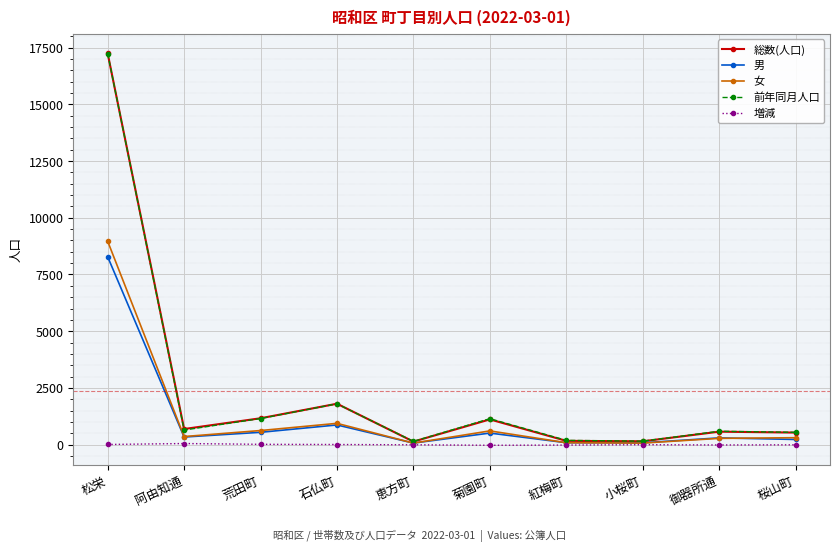

What is the sum of the 総数(人口) values at 菊園町 and 小桜町?

1254